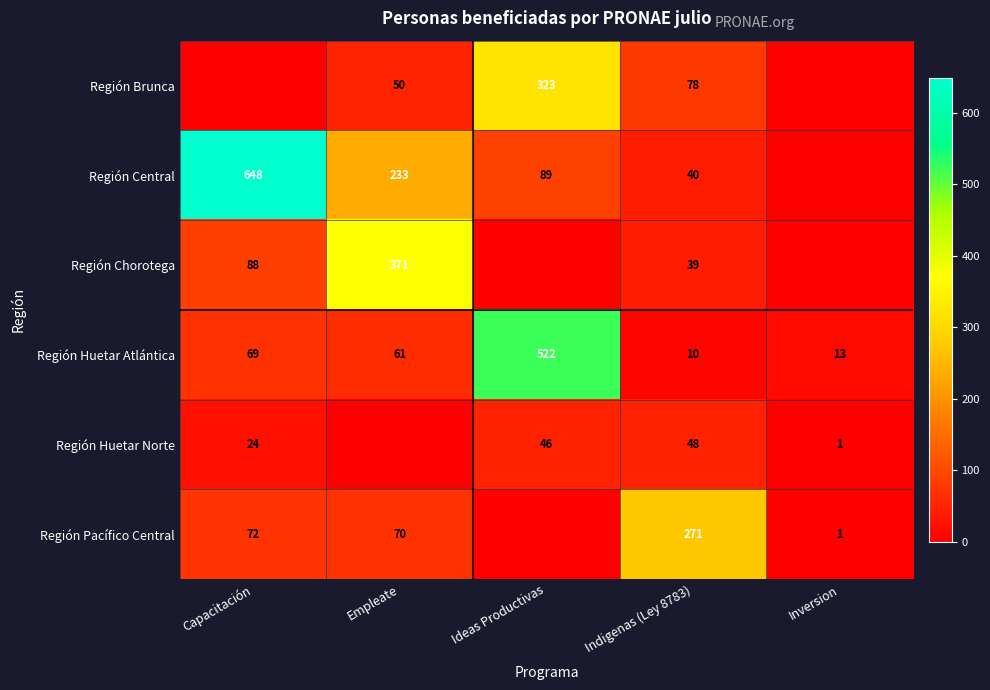

What is the difference between the highest and lowest values at Indigenas (Ley 8783)?

261